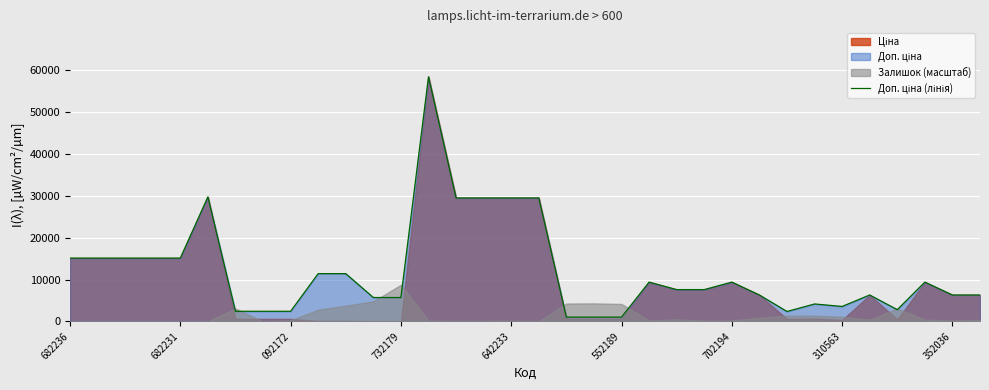

How many interior local peaks (higher than both neighbors) does the data have?

7